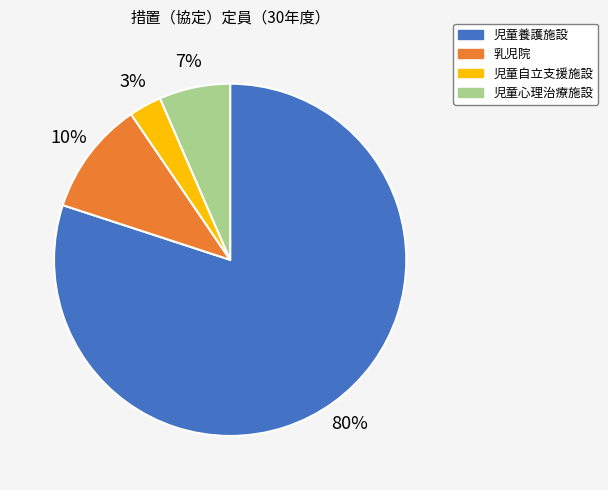

Does any single category account for the majority?

Yes